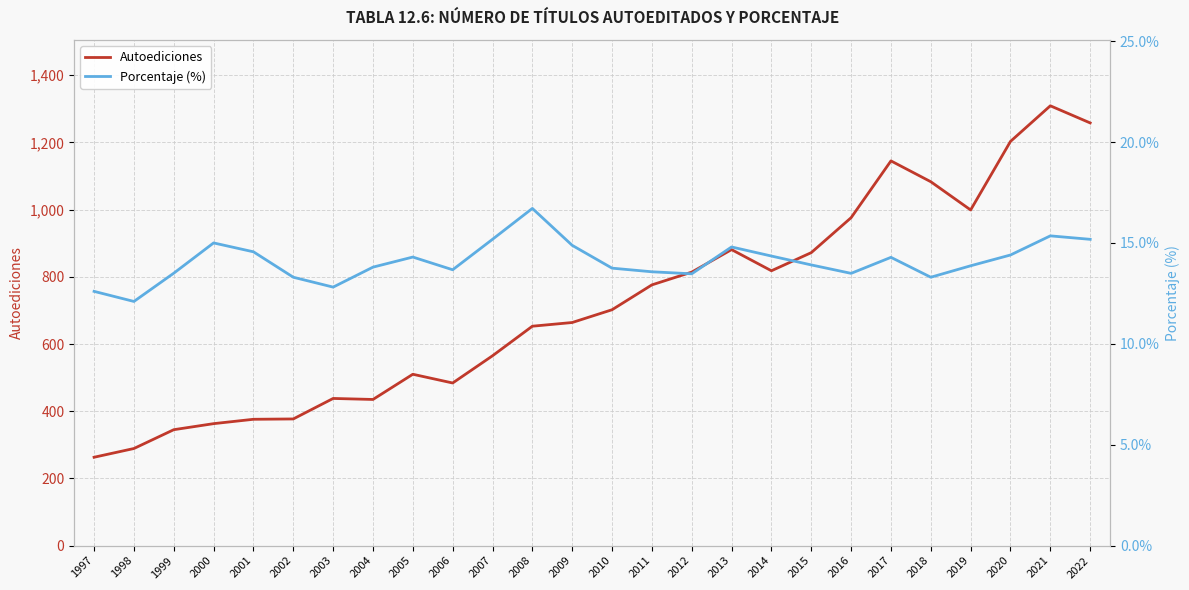

At 2011, list the series in order from largest to smallest.

Autoediciones, Porcentaje (%)